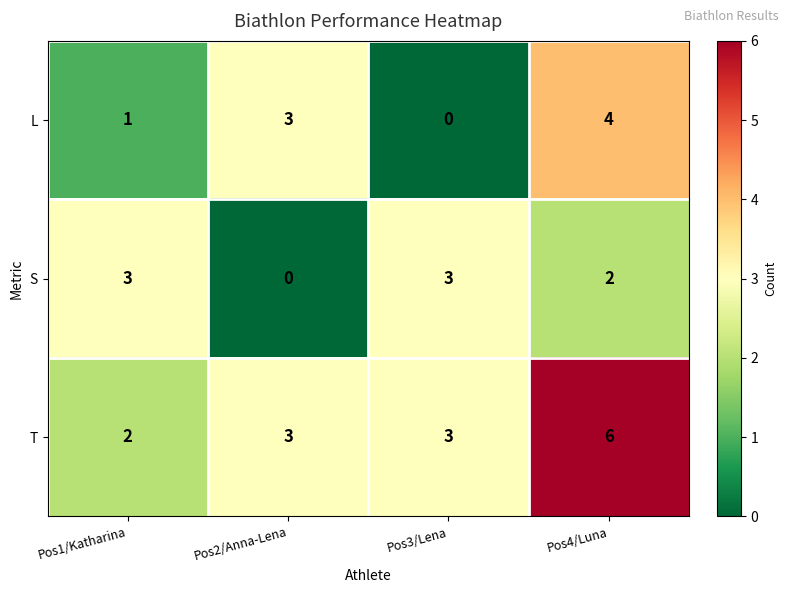

Reading left to right, transcribe all the data shown in this chart.

L: 1	3	0	4
S: 3	0	3	2
T: 2	3	3	6